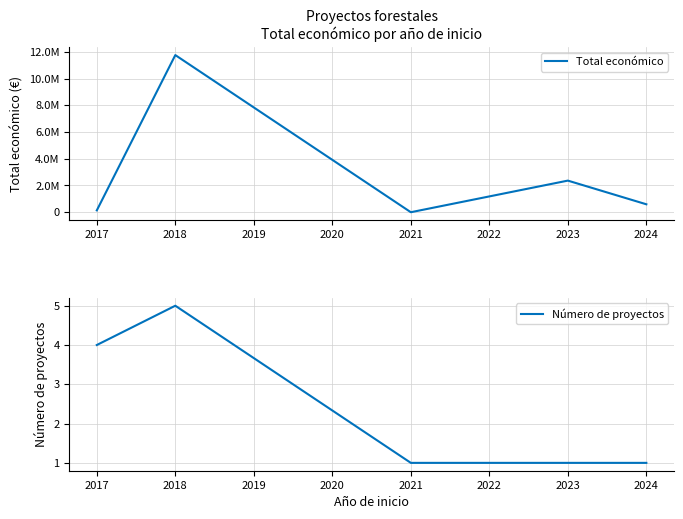

List the series in order of their peak value, lowest first.

Número de proyectos, Total económico